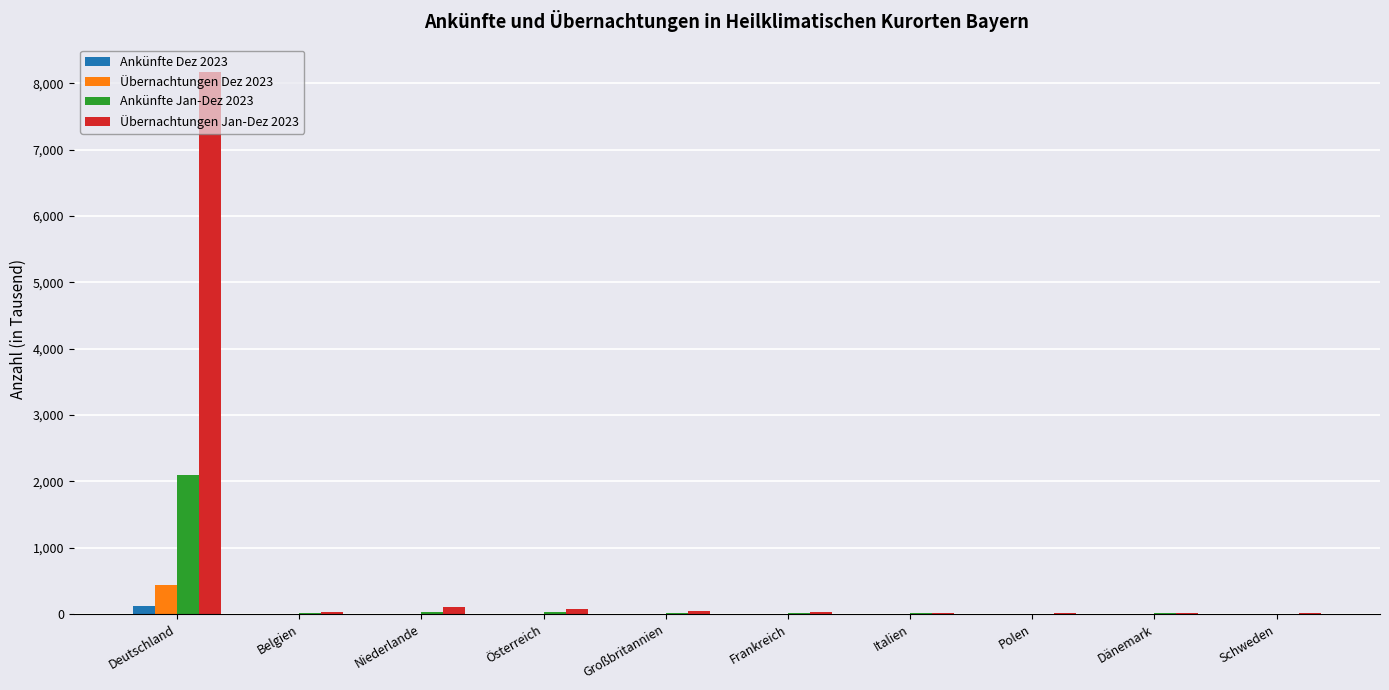

What is the spread (max minus min) of values at Dänemark?

21.9